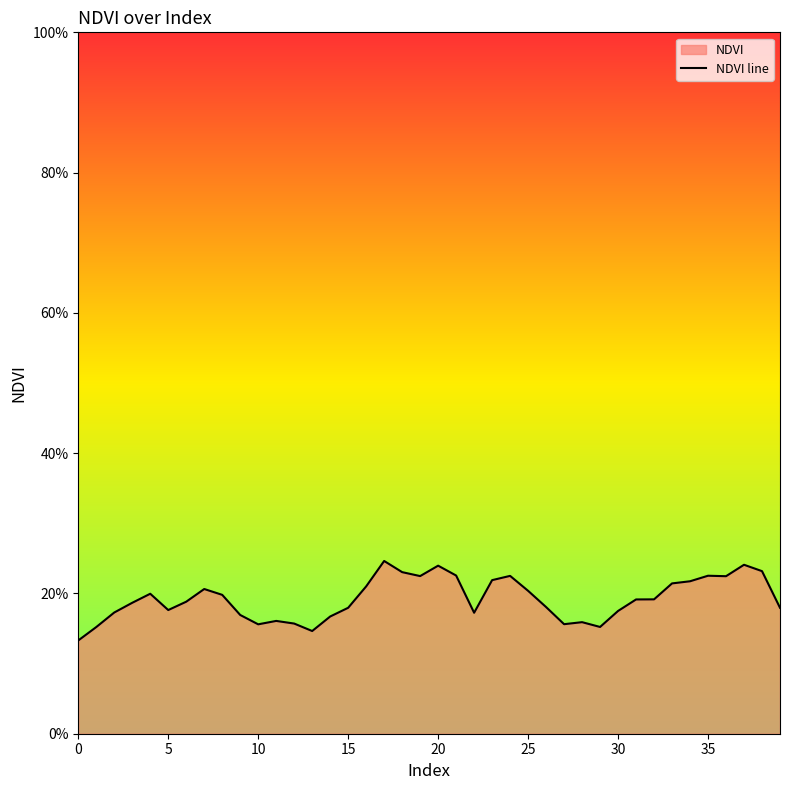

Count the number of data series in this chart.

1